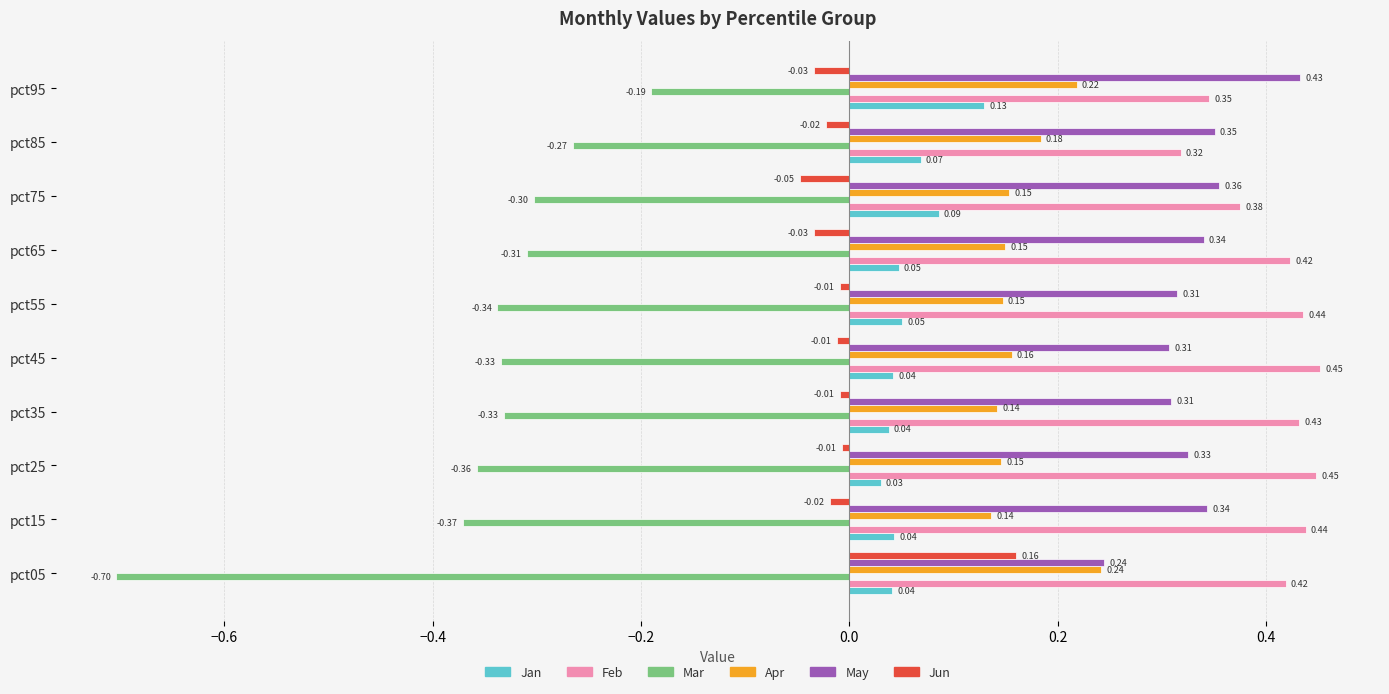

At how many categories does at least one series exceed 0?

10